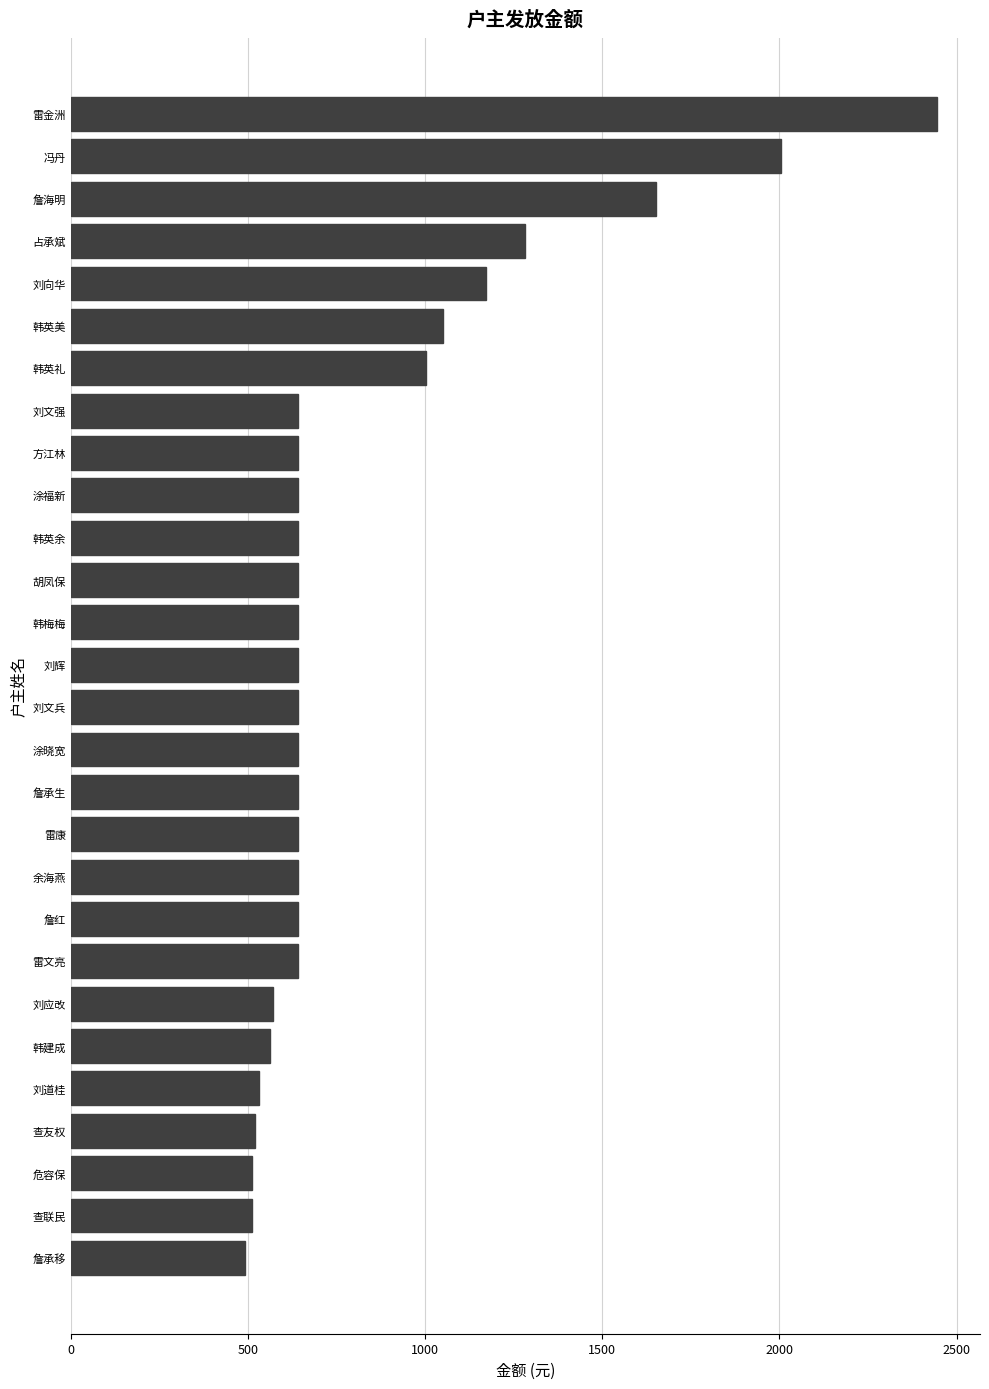

What is the change in value from 韩建成 to 余海燕?

+80